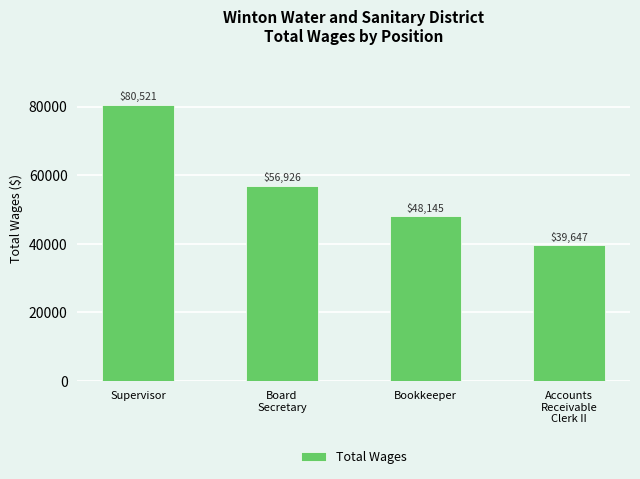

List the labels in order of value, largest first.

Supervisor, Board
Secretary, Bookkeeper, Accounts
Receivable
Clerk II